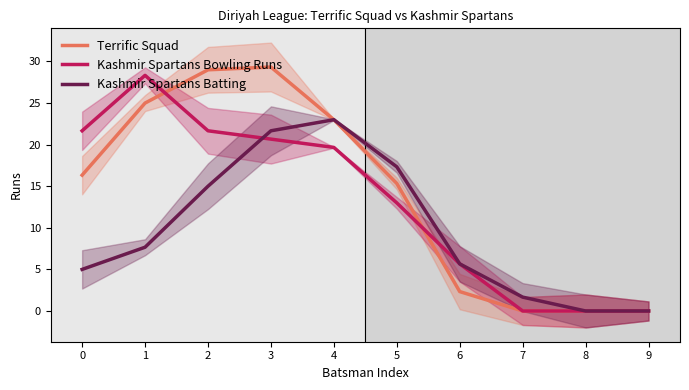

How many lines are shown in the chart?

3